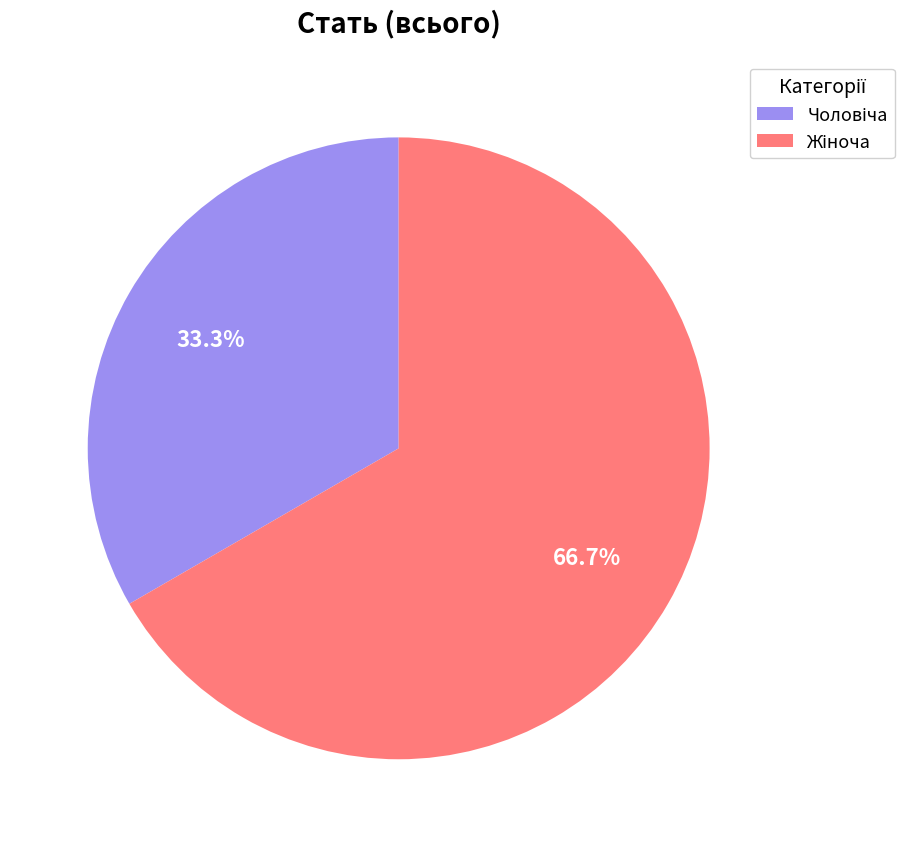

Is there a majority slice in this chart?

Yes